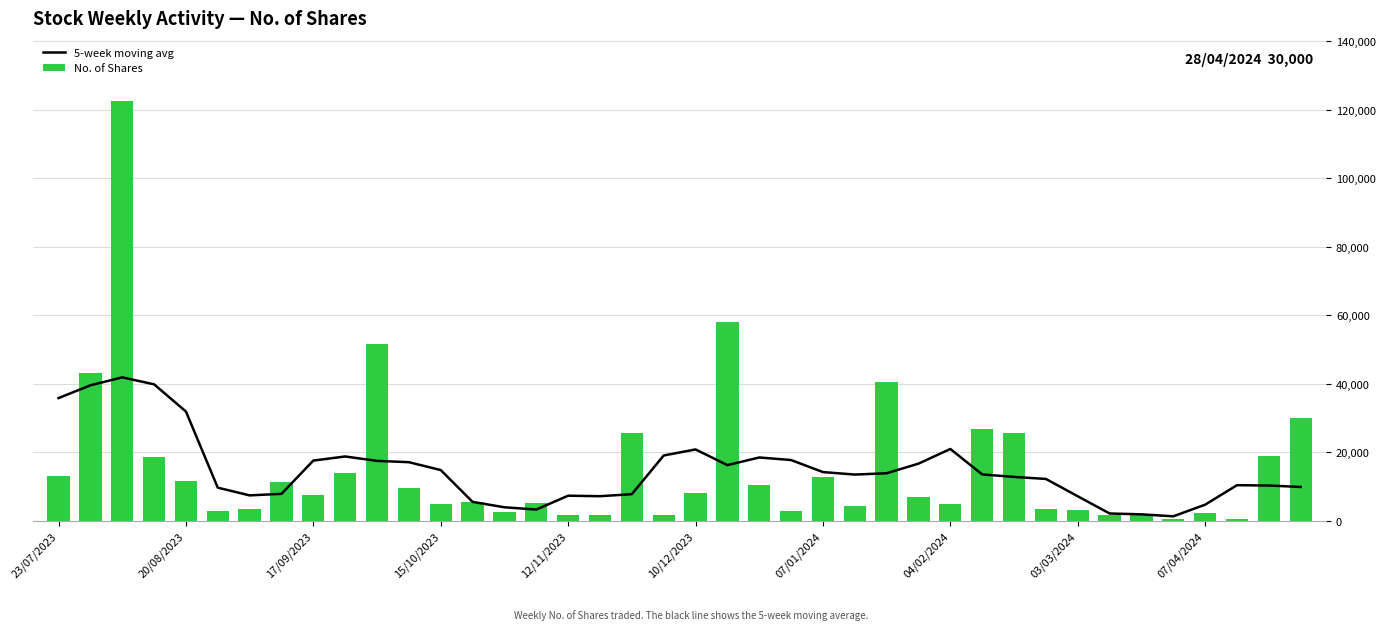

The No. of Shares series shows 1657.0 at 19. True or false?

True